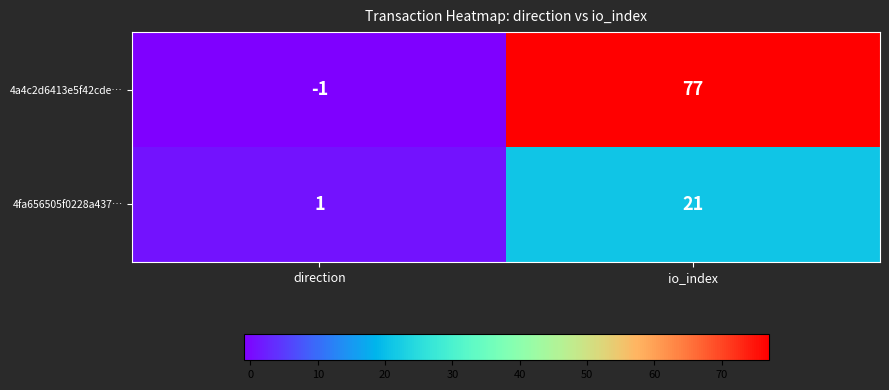

What is the maximum value shown in the chart?

77